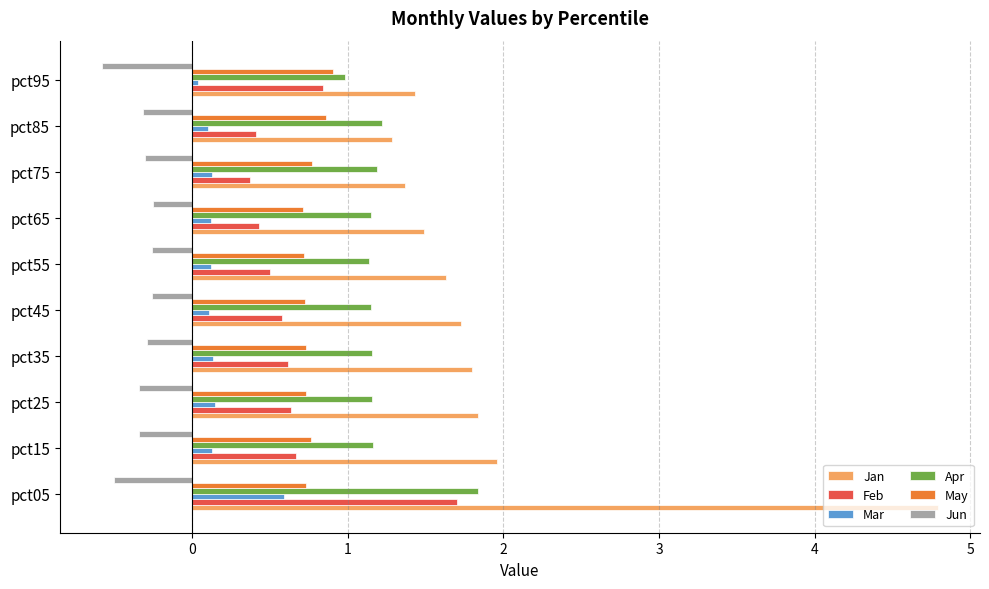

Rank the series at pct65 from highest to lowest value.

Jan, Apr, May, Feb, Mar, Jun